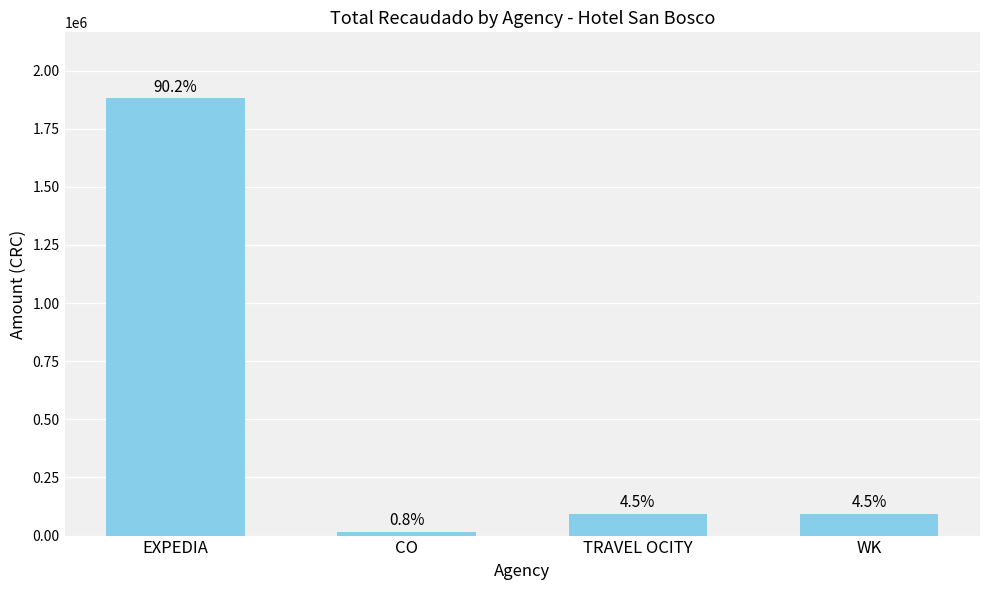

What is the greatest value displayed?

1881945